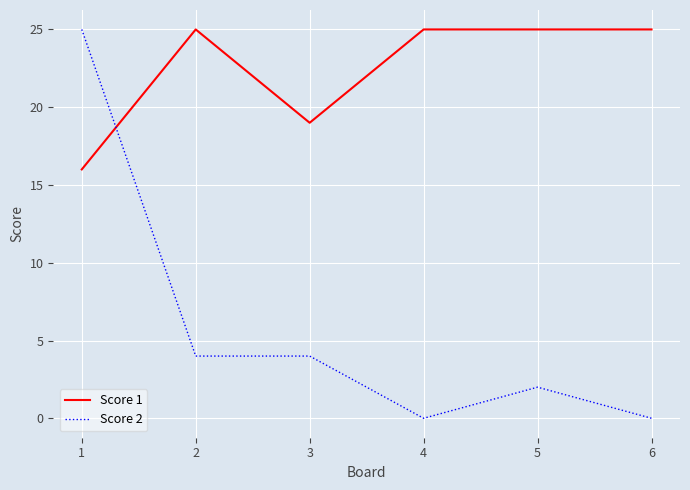

Rank the series by their average value, from highest to lowest.

Score 1, Score 2